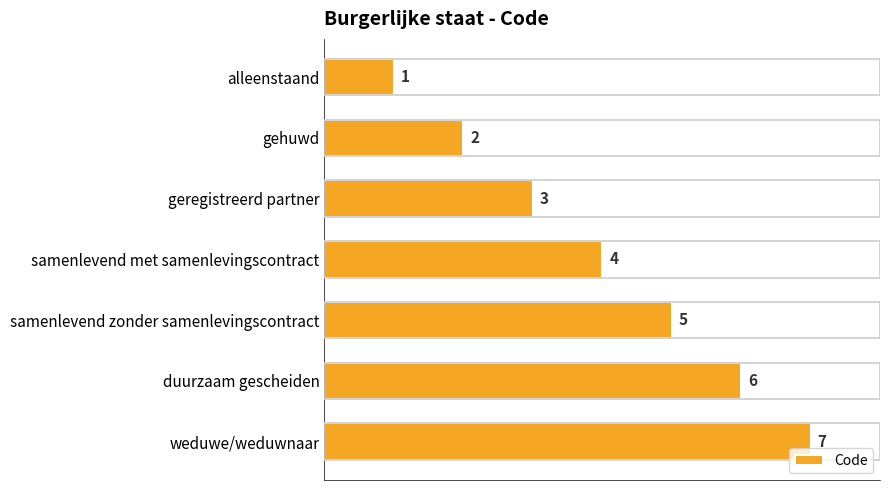

Does the chart contain stacked bars?

No